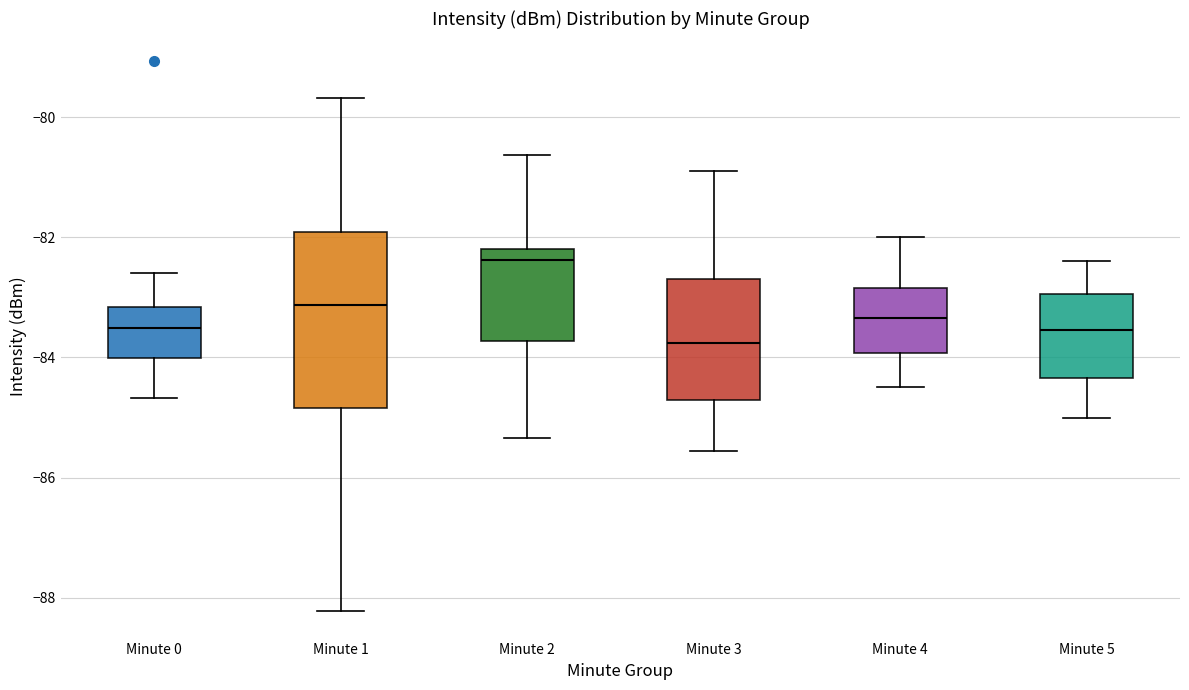

Which box has the lowest median line?

Minute 3